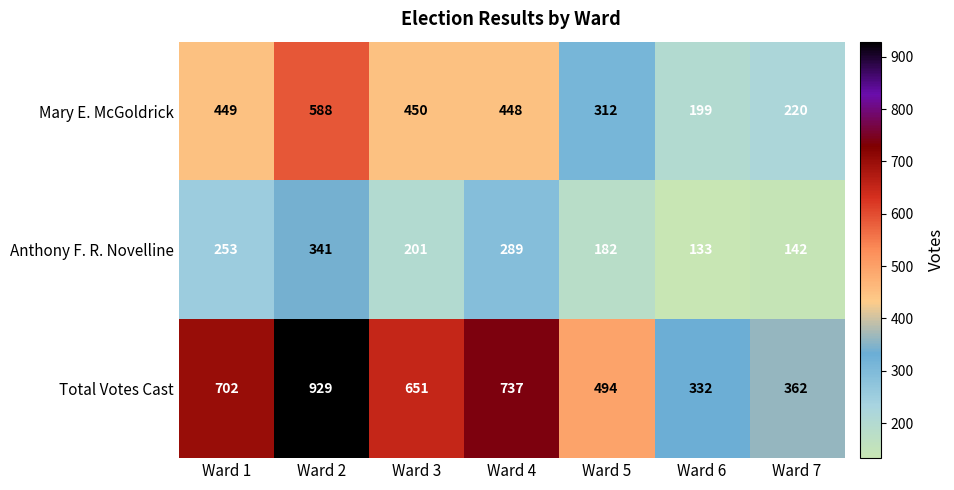

How many data points does each series have?

7